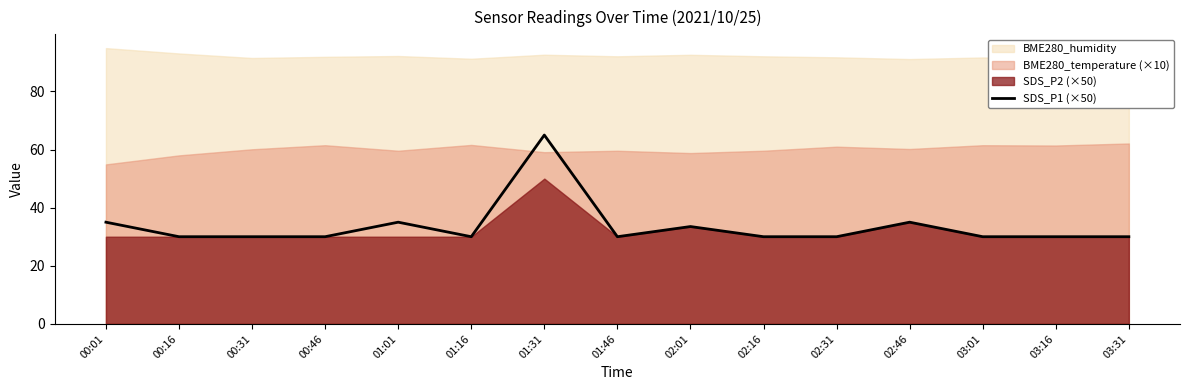

Does the chart have visible grid lines?

No